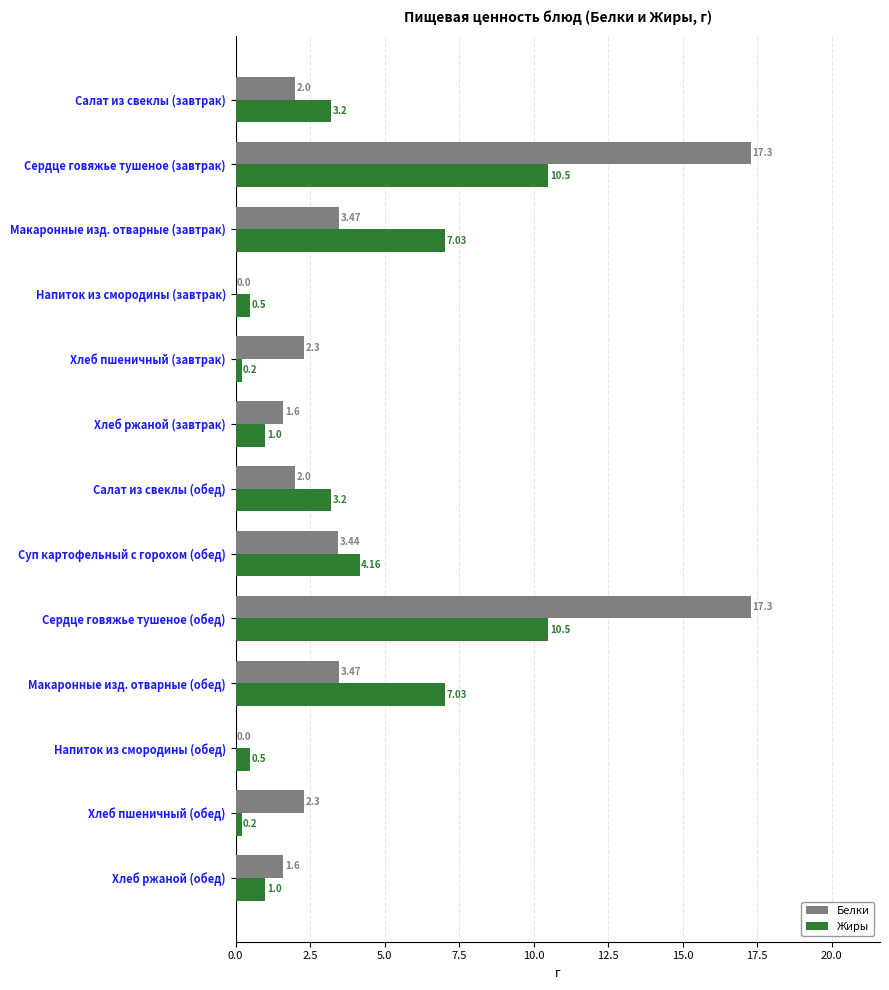

Which series changed the most between Сердце говяжье тушеное (обед) and Хлеб пшеничный (обед)?

Белки